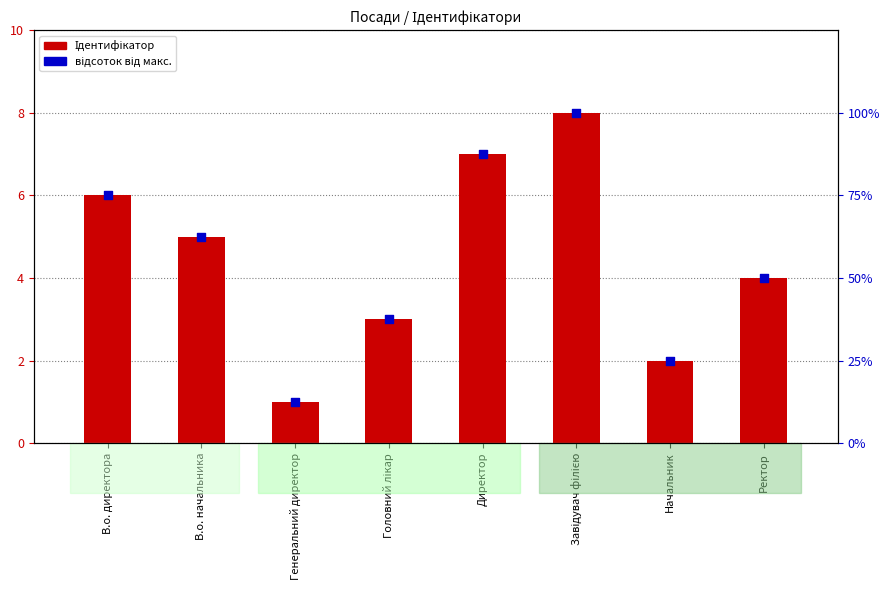

At which category is the sum across all series the highest?

Завідувач філією